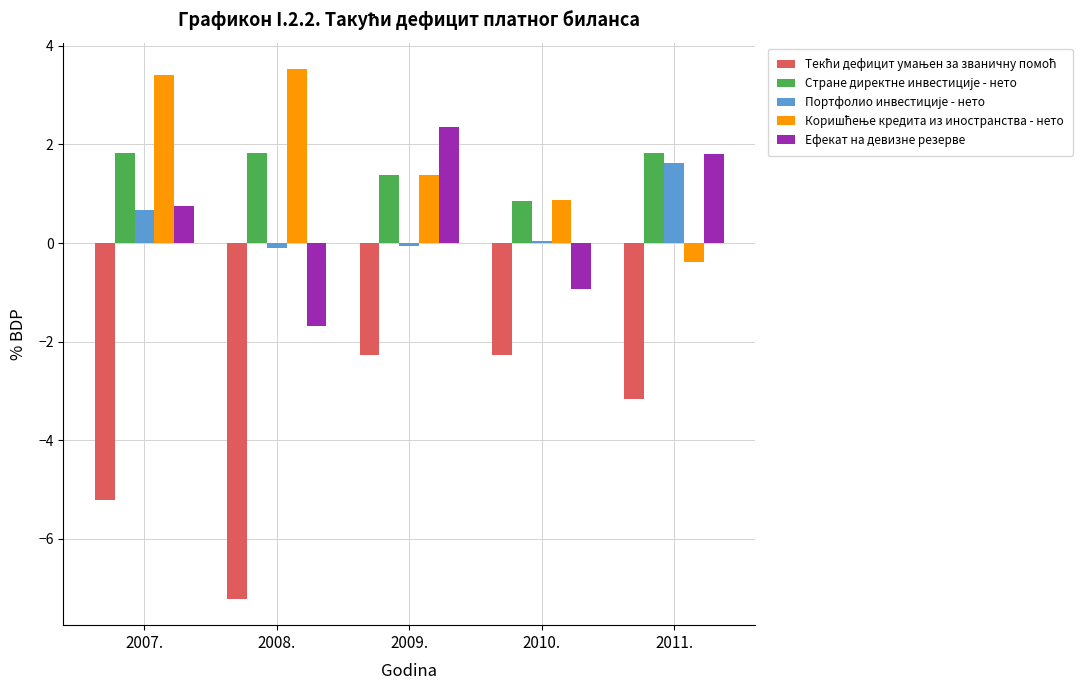

The value of Ефекат на девизне резерве at 2008. is -2.8. True or false?

False